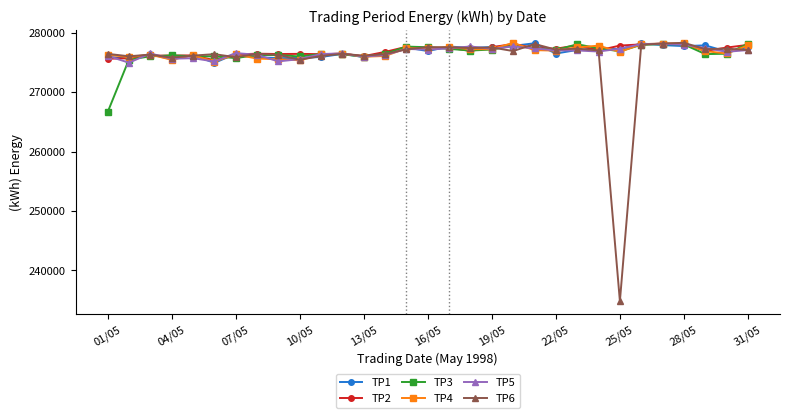

Which series has the largest range (max minus min)?

TP6